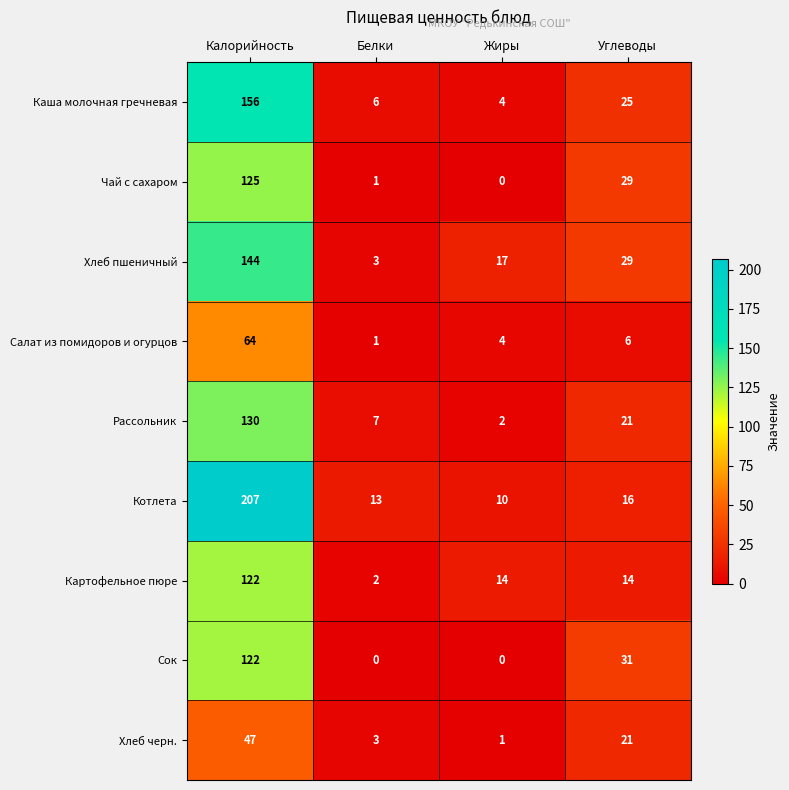

Which category has the highest value in the Рассольник series?

Калорийность